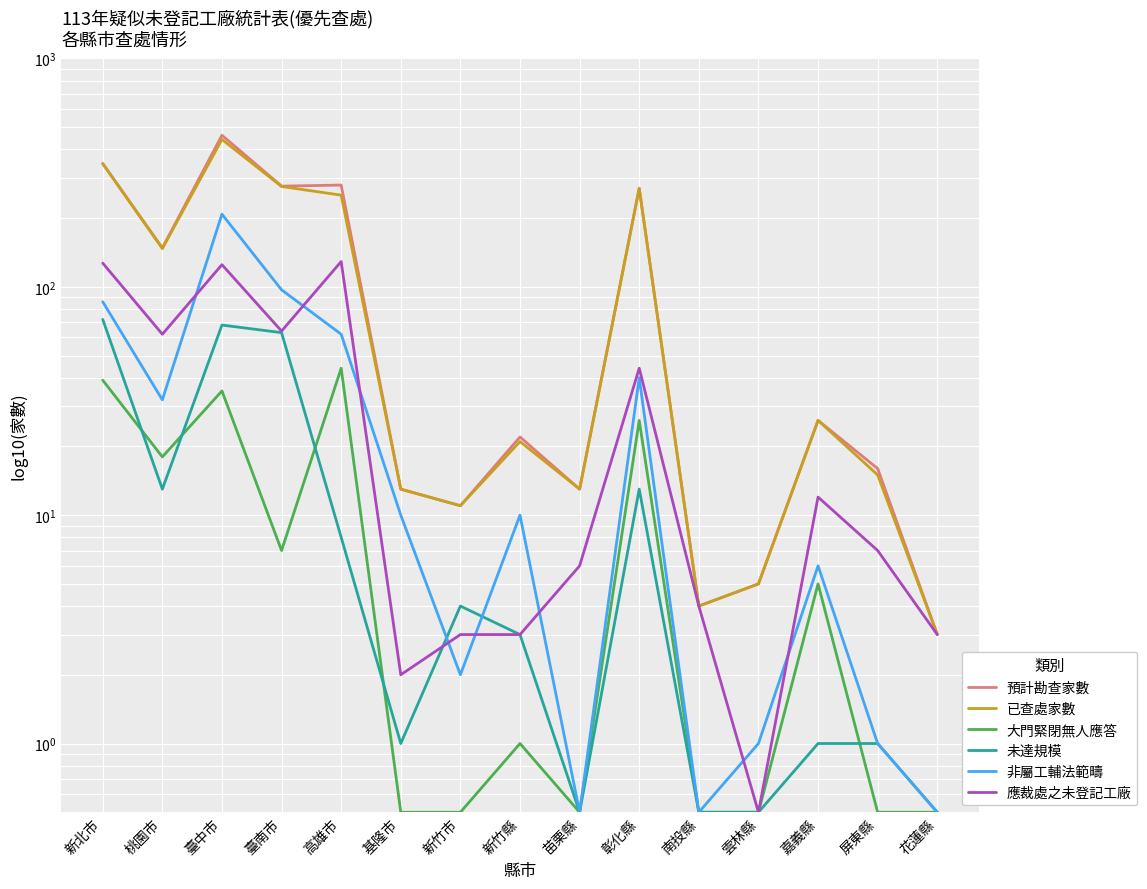

What is the difference between the highest and lowest values at 苗栗縣?

12.5